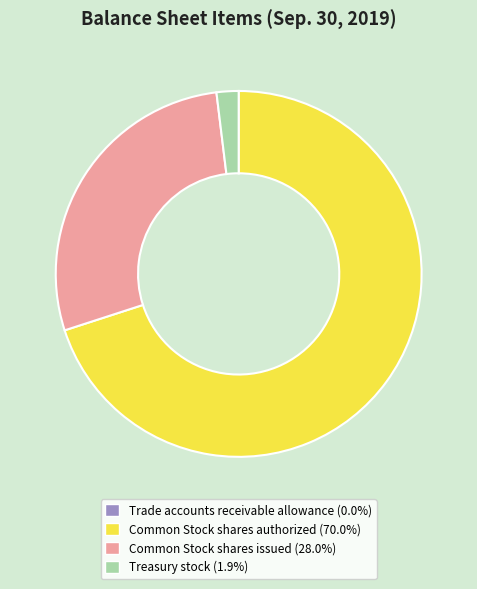

Do Treasury stock (1.9%) and Common Stock shares issued (28.0%) together represent more than half of the pie?

No